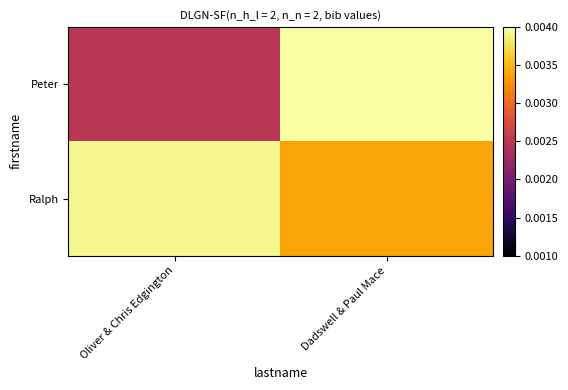

At which category is the sum across all series the highest?

Dadswell & Paul Mace